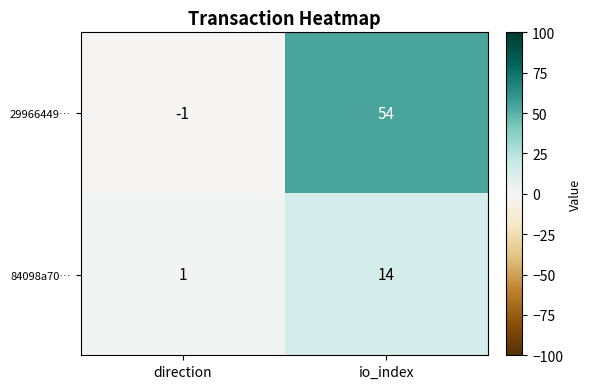

Which label corresponds to the smallest value in the chart?

direction